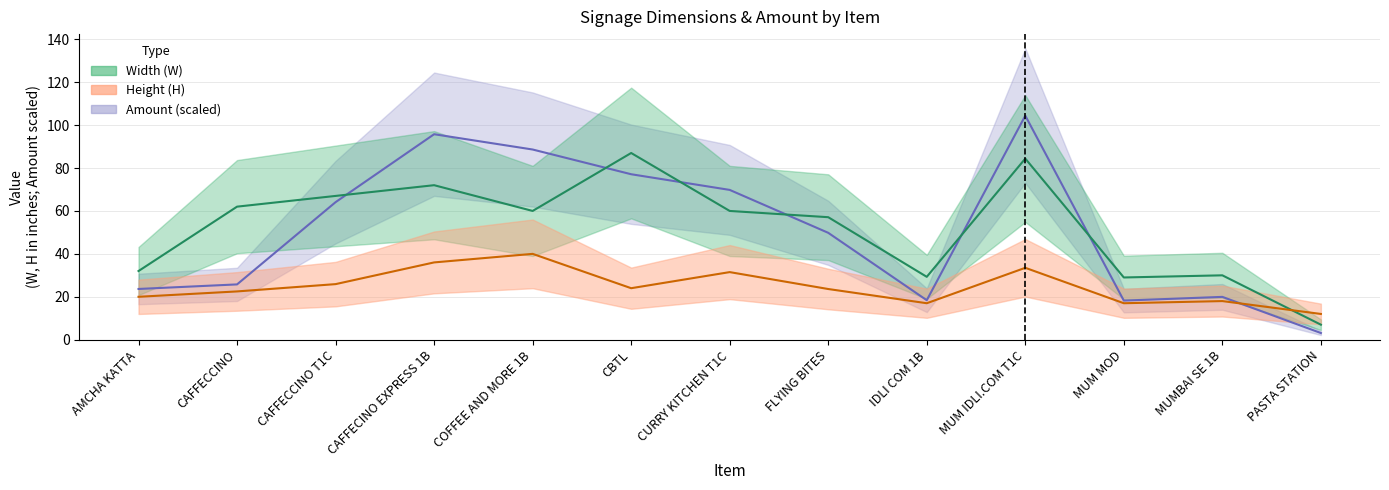

What position from the left is MUM MOD?

11